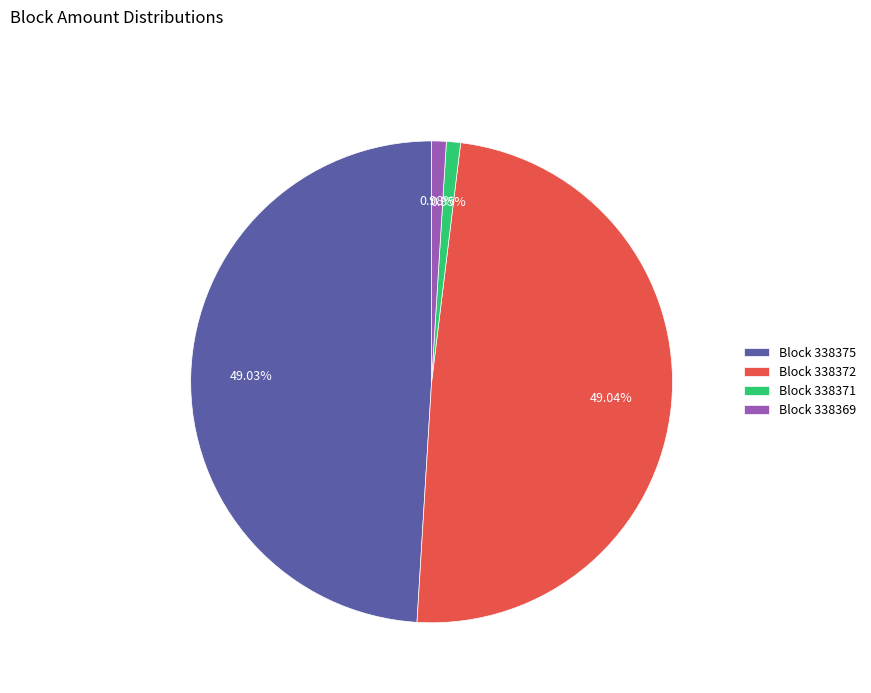

Combined, do Block 338371 and Block 338372 account for over 50%?

No